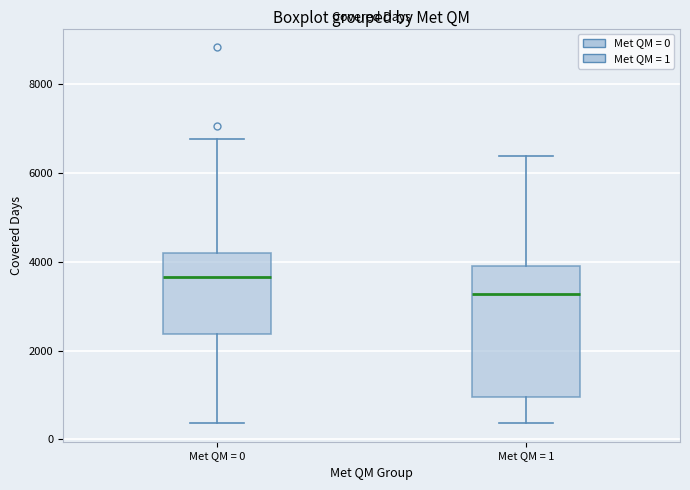

Where does the median line of the box for Met QM = 0 sit on the y-axis? The values are not printed on the chart, so give them approximately, as read against the axis.

3600